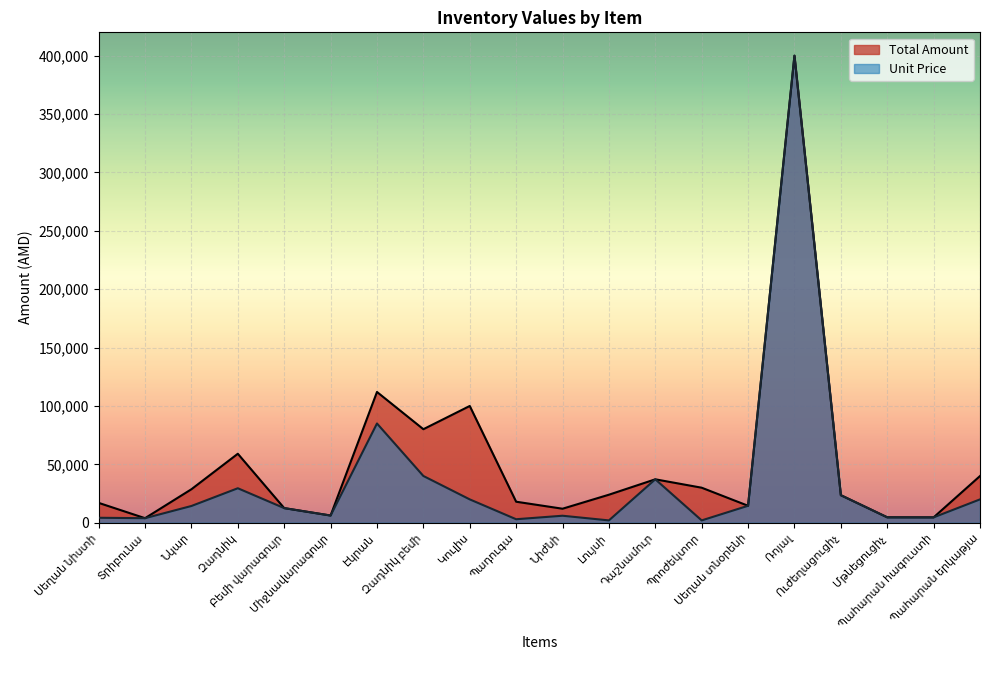

What is the average value of the Unit Price series?

36668